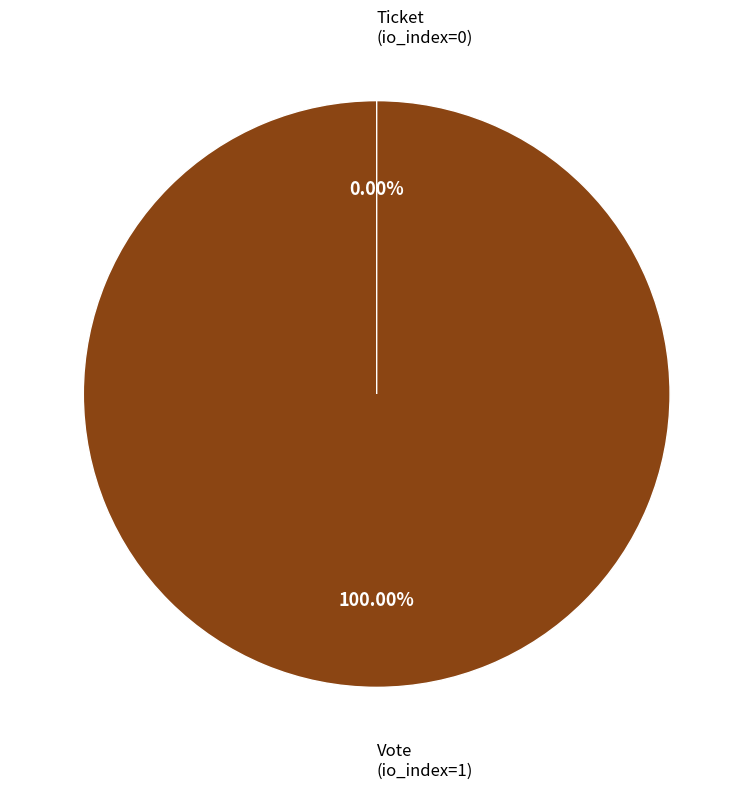

How many slices are in this pie chart?

2